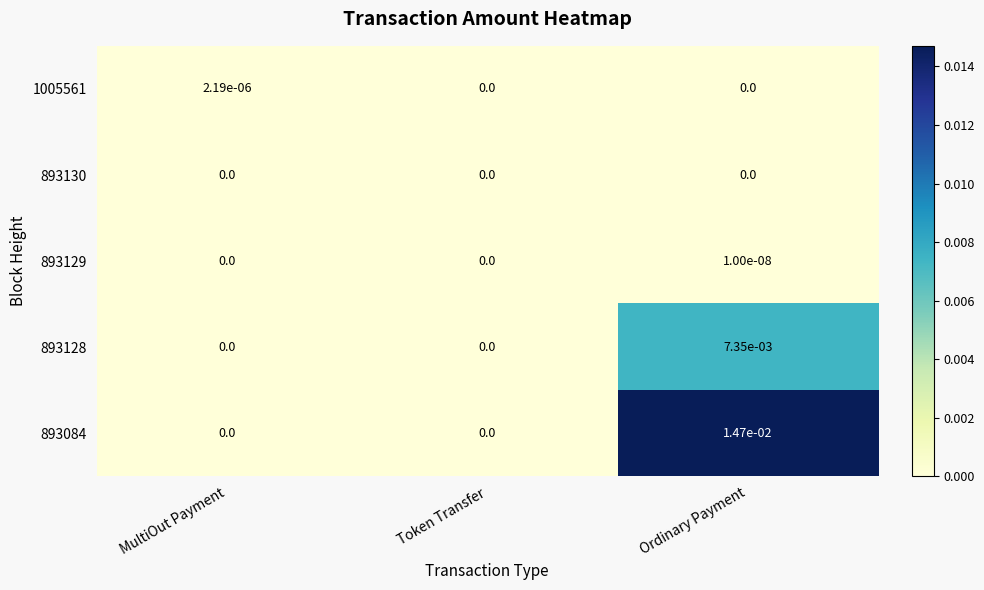

How many data points does each series have?

3